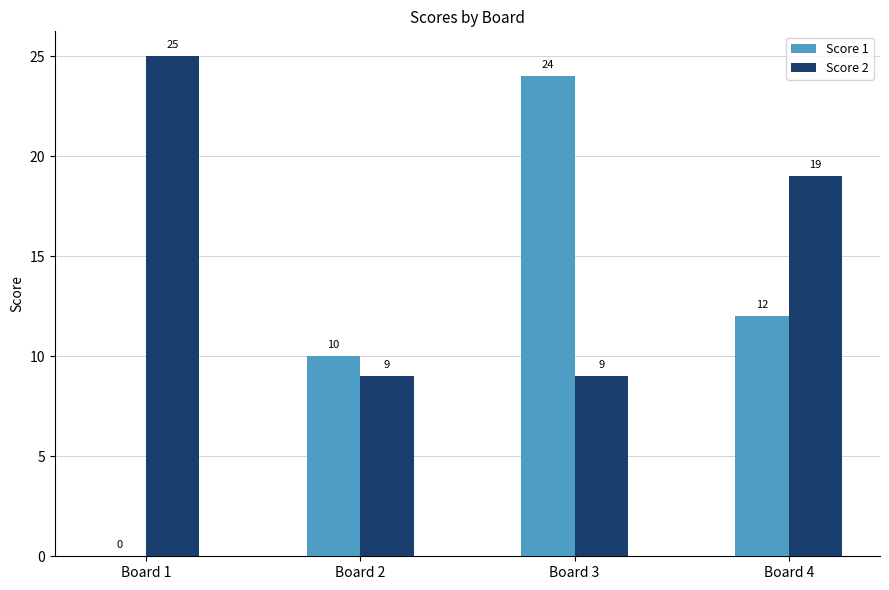

What is the highest value of the Score 1 series?

24